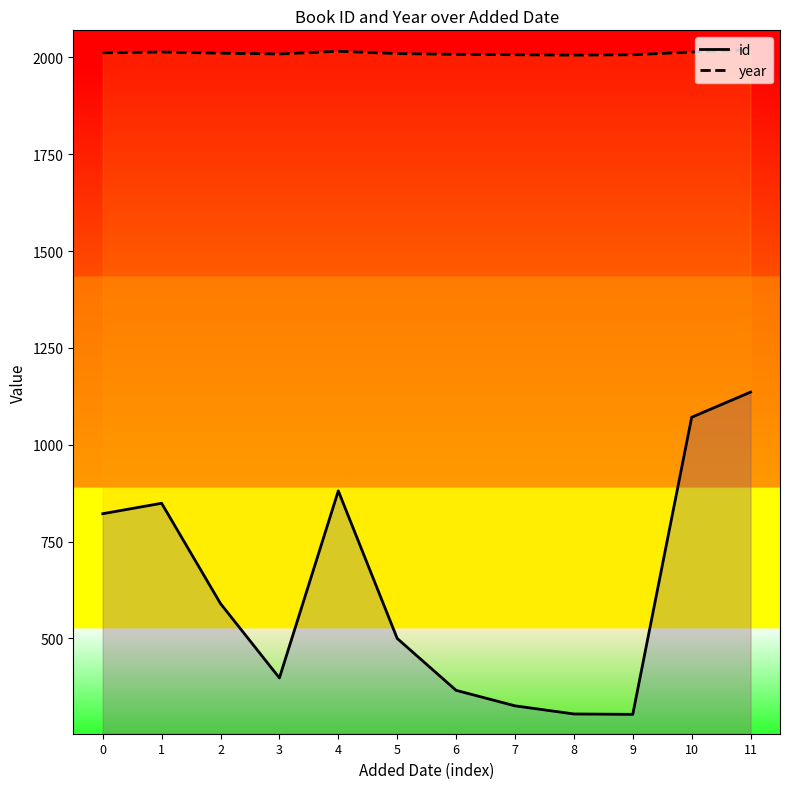

How many lines are shown in the chart?

2